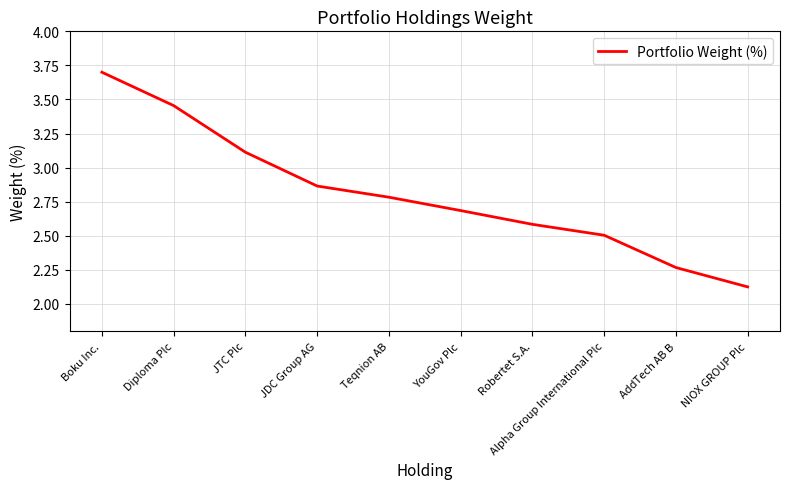

What is the ratio of the value at JDC Group AG to the value at NIOX GROUP Plc?

1.3